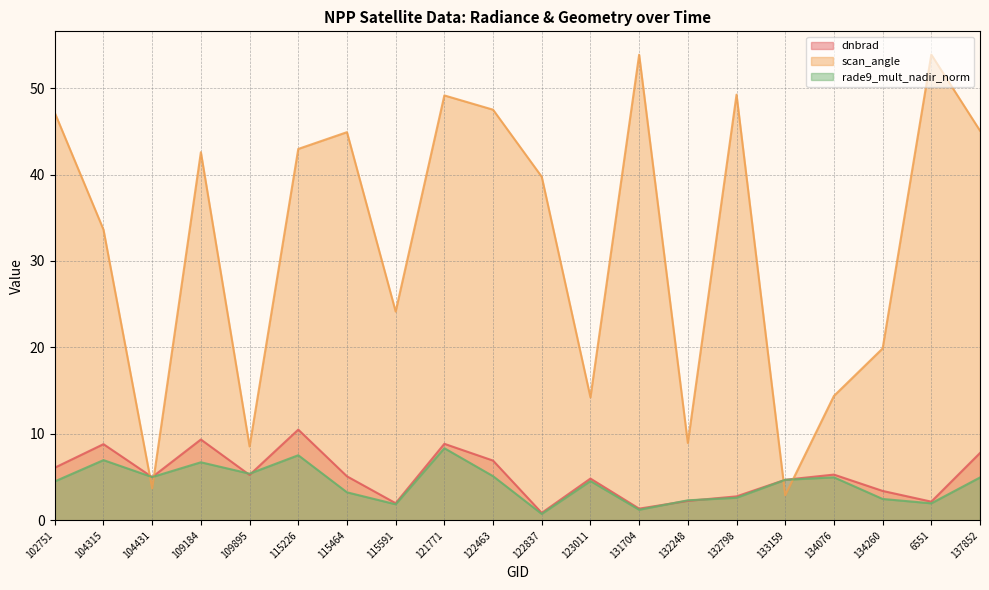

What is the difference between the highest and lowest values at 122463?

42.4